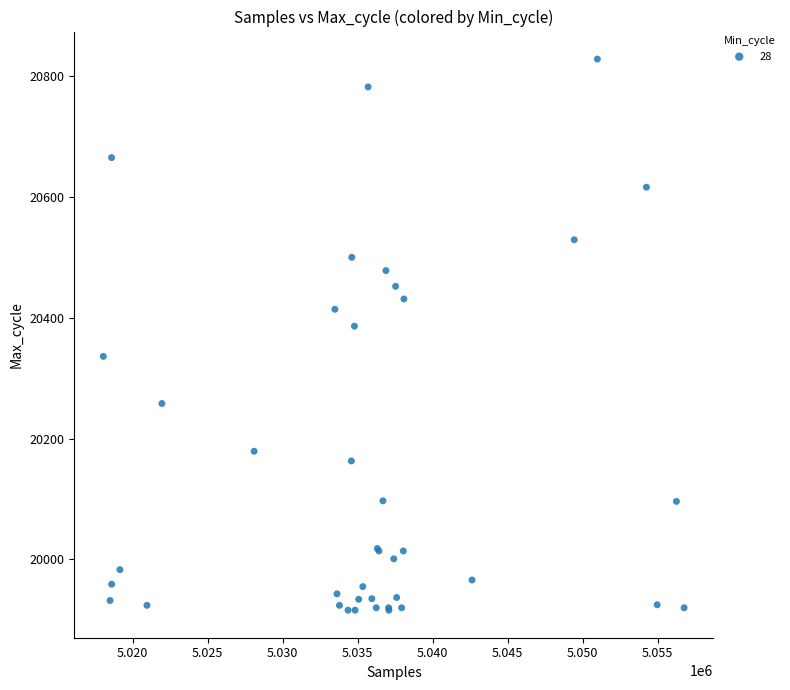

What Y value in the scatter plot is closest to 20372?

20386